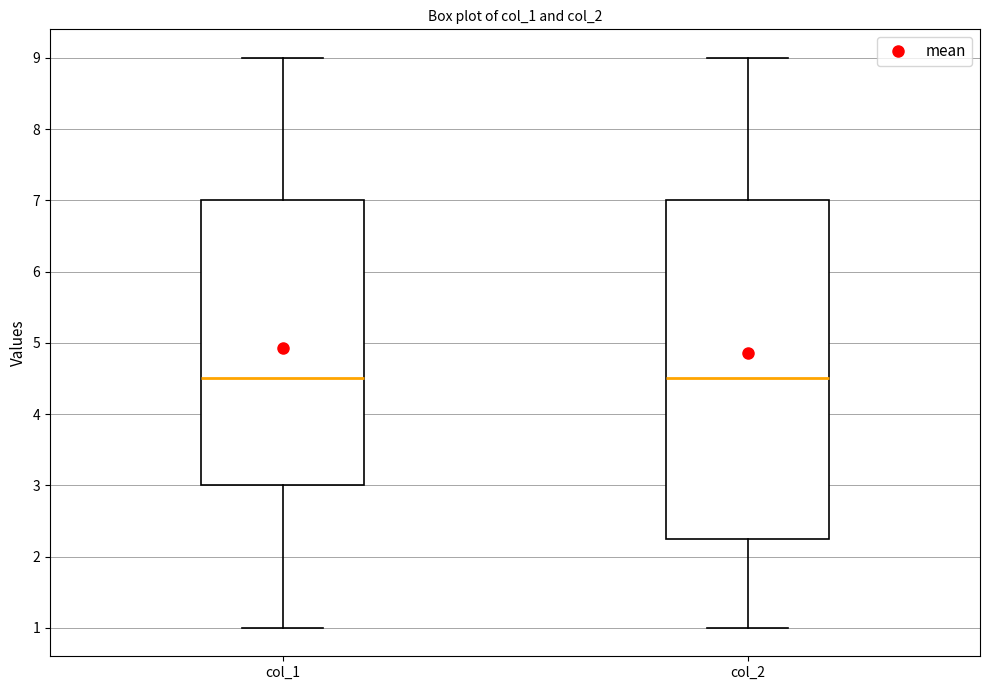

Which box is the tallest, from its lower edge to its upper edge?

col_2